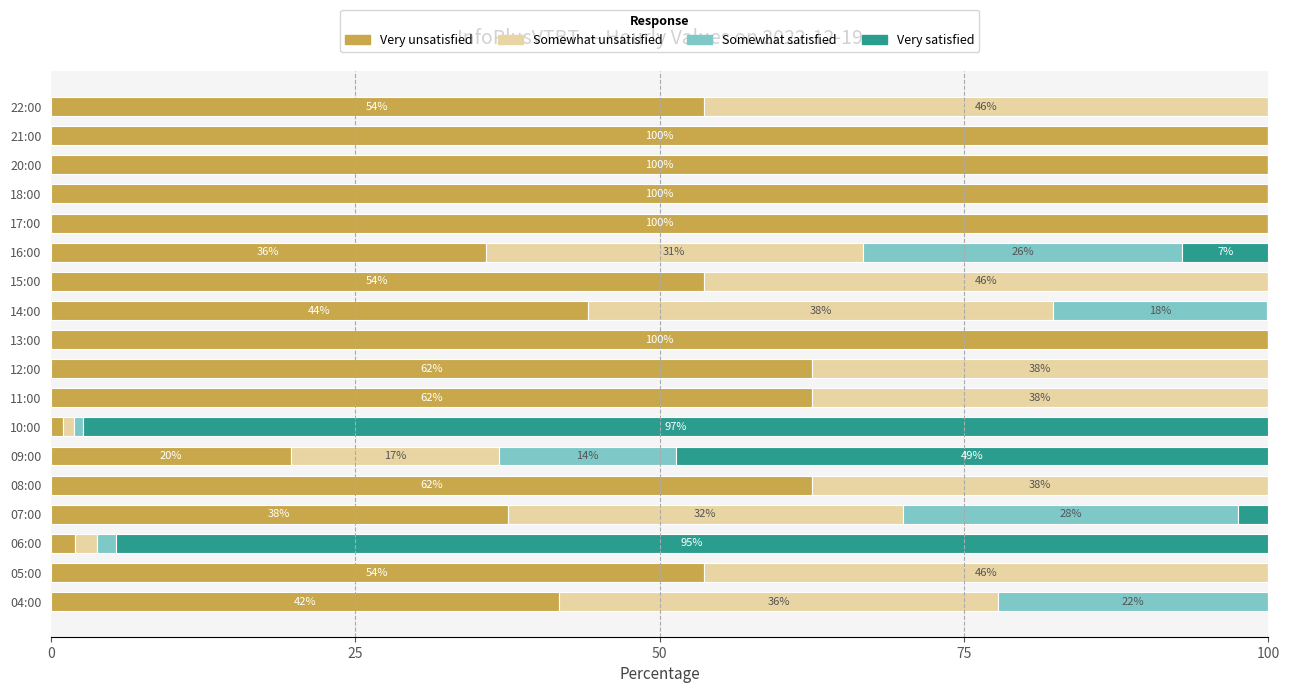

Reading right to left, transcribe all the data shown in this chart.

Very unsatisfied: 53.6	100.0	100.0	100.0	100.0	35.7	53.6	44.1	100.0	62.5	62.5	1.0	19.7	62.5	37.5	2.0	53.6	41.7
Somewhat unsatisfied: 46.4	0.0	0.0	0.0	0.0	31.0	46.4	38.2	0.0	37.5	37.5	0.9	17.1	37.5	32.5	1.8	46.4	36.1
Somewhat satisfied: 0.0	0.0	0.0	0.0	0.0	26.2	0.0	17.6	0.0	0.0	0.0	0.7	14.5	0.0	27.5	1.5	0.0	22.2
Very satisfied: 0.0	0.0	0.0	0.0	0.0	7.1	0.0	0.0	0.0	0.0	0.0	97.4	48.7	0.0	2.5	94.7	0.0	0.0